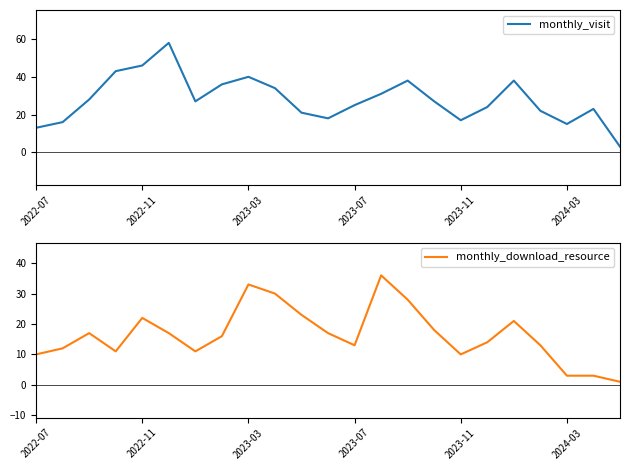

The value of monthly_visit at 2023-07 is 25. True or false?

True